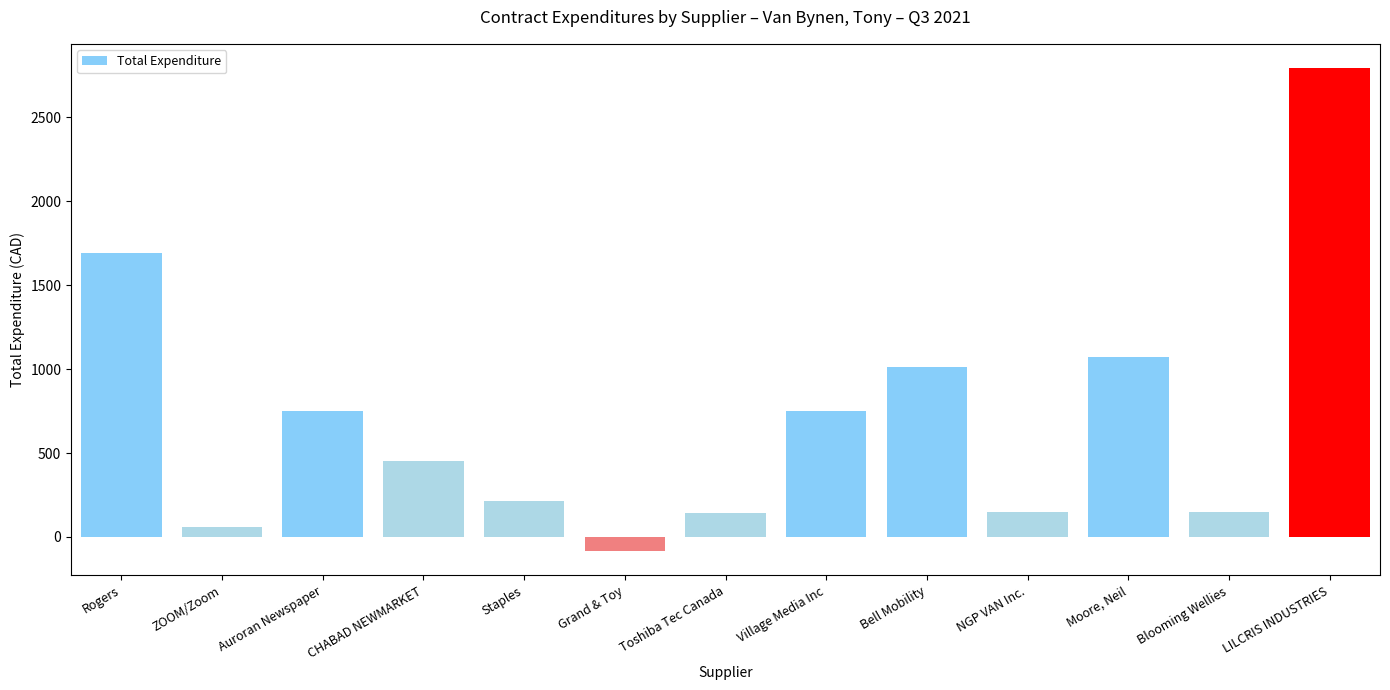

What is the value of the 9th bar from the left?

1015.1